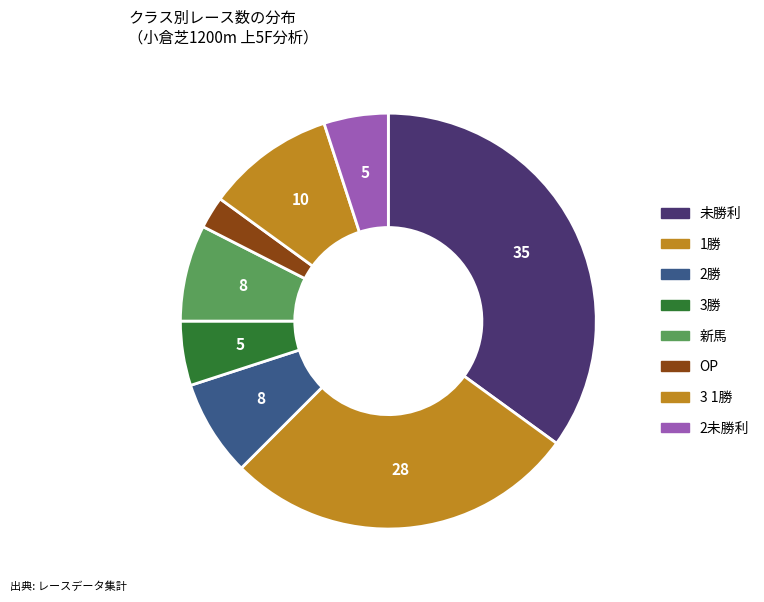

Is there any slice that represents more than half of the pie?

No